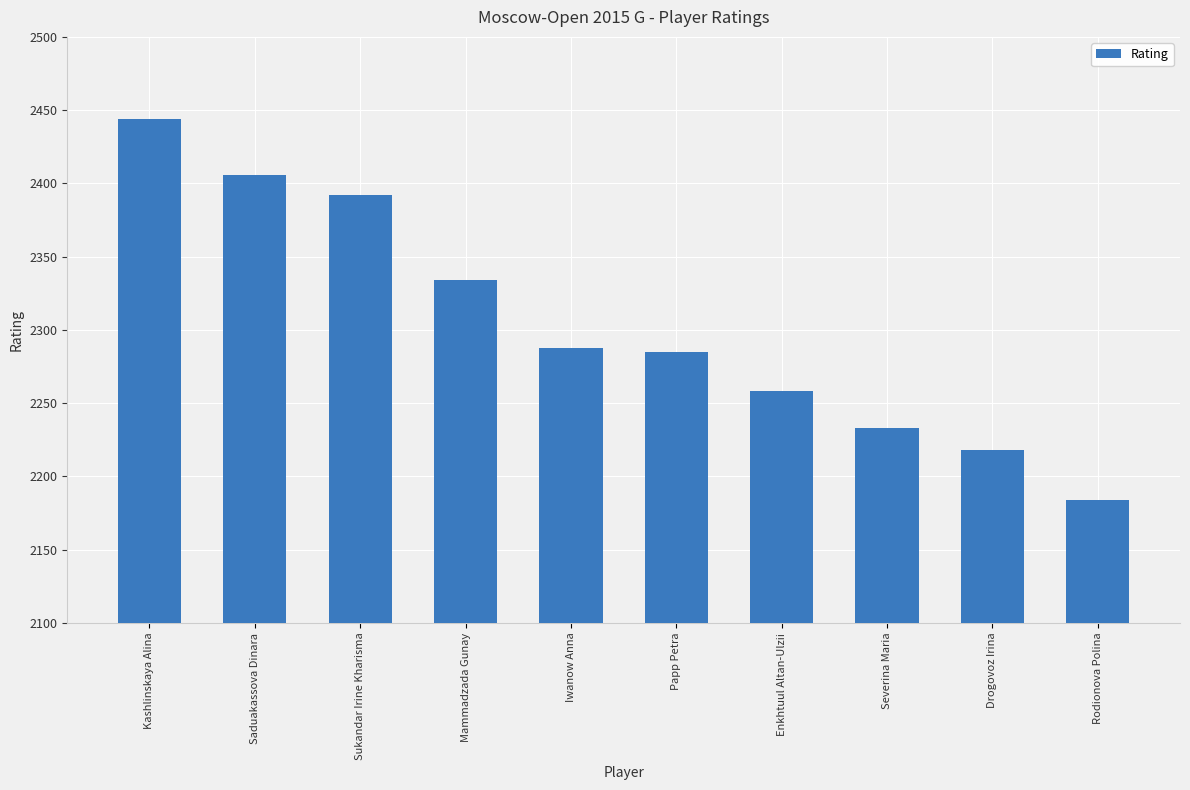

Reading right to left, what are all the values shown in this chart?

2184	2218	2233	2258	2285	2288	2334	2392	2406	2444